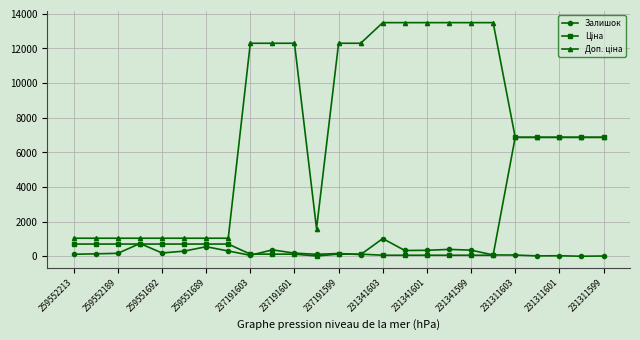

True or false: Залишок has more than 1 points higher than both neighbors.

True